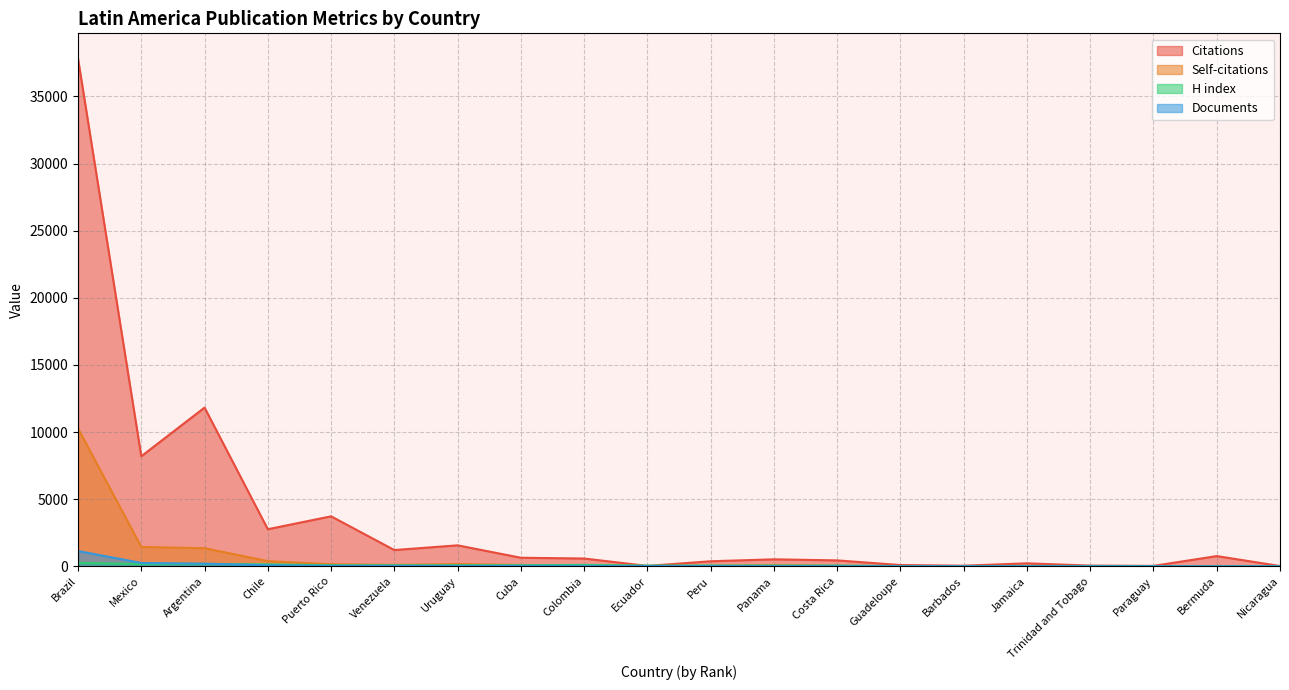

At which label is Self-citations closest to 5135?

Mexico